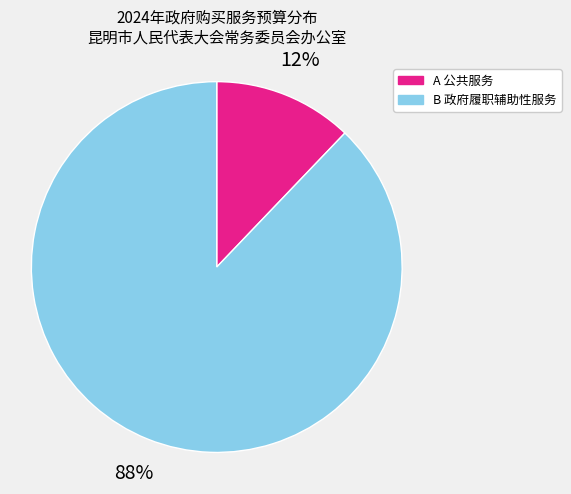

Which category has the smallest portion of the pie?

A 公共服务